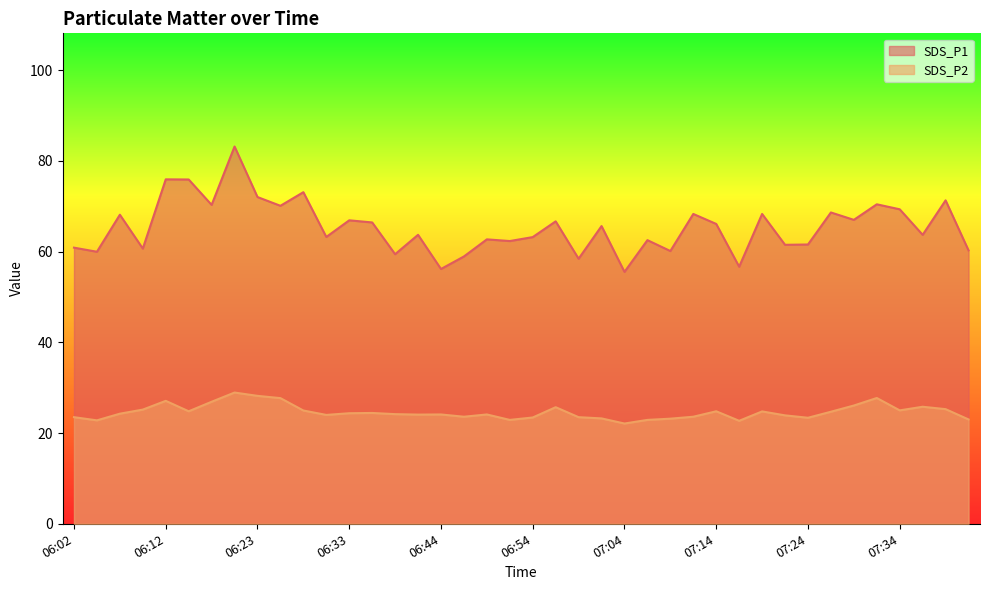

What is the maximum value shown in the chart?

83.2